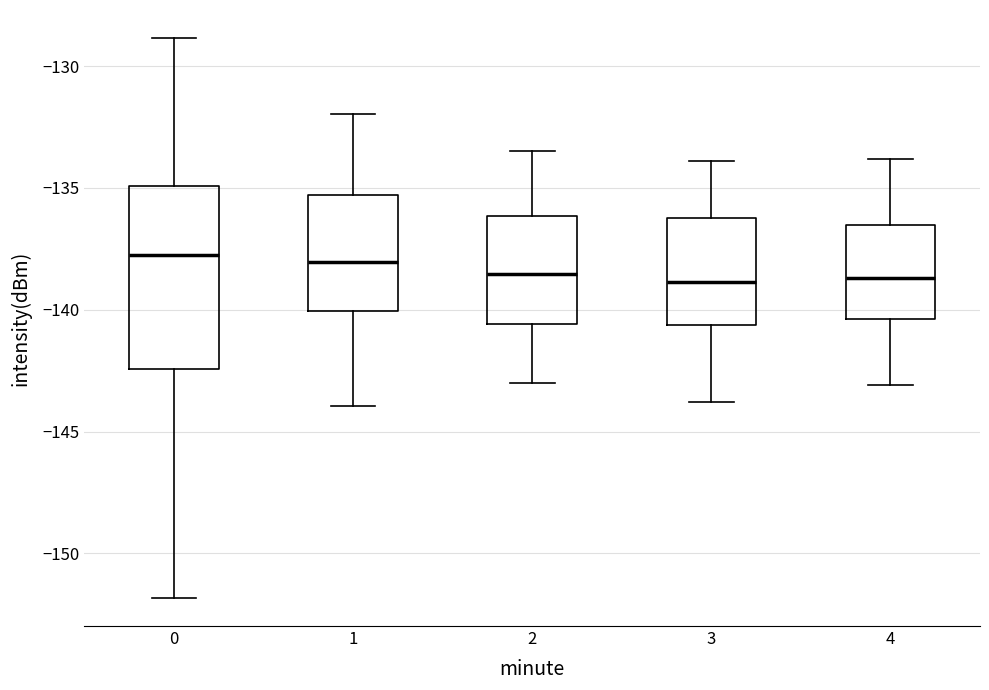

Reading left to right, read every box against the y-axis: the position of its median line, the range the box covers, and the ends of its whiskers. The values are not printed on the chart, so give them approximately, as read against the axis.

0: median -137.5, box -142.5 to -135.0, whiskers -152.0 to -129.0
1: median -138.0, box -140.0 to -135.5, whiskers -144.0 to -132.0
2: median -138.5, box -140.5 to -136.0, whiskers -143.0 to -133.5
3: median -139.0, box -140.5 to -136.0, whiskers -144.0 to -134.0
4: median -138.5, box -140.5 to -136.5, whiskers -143.0 to -134.0